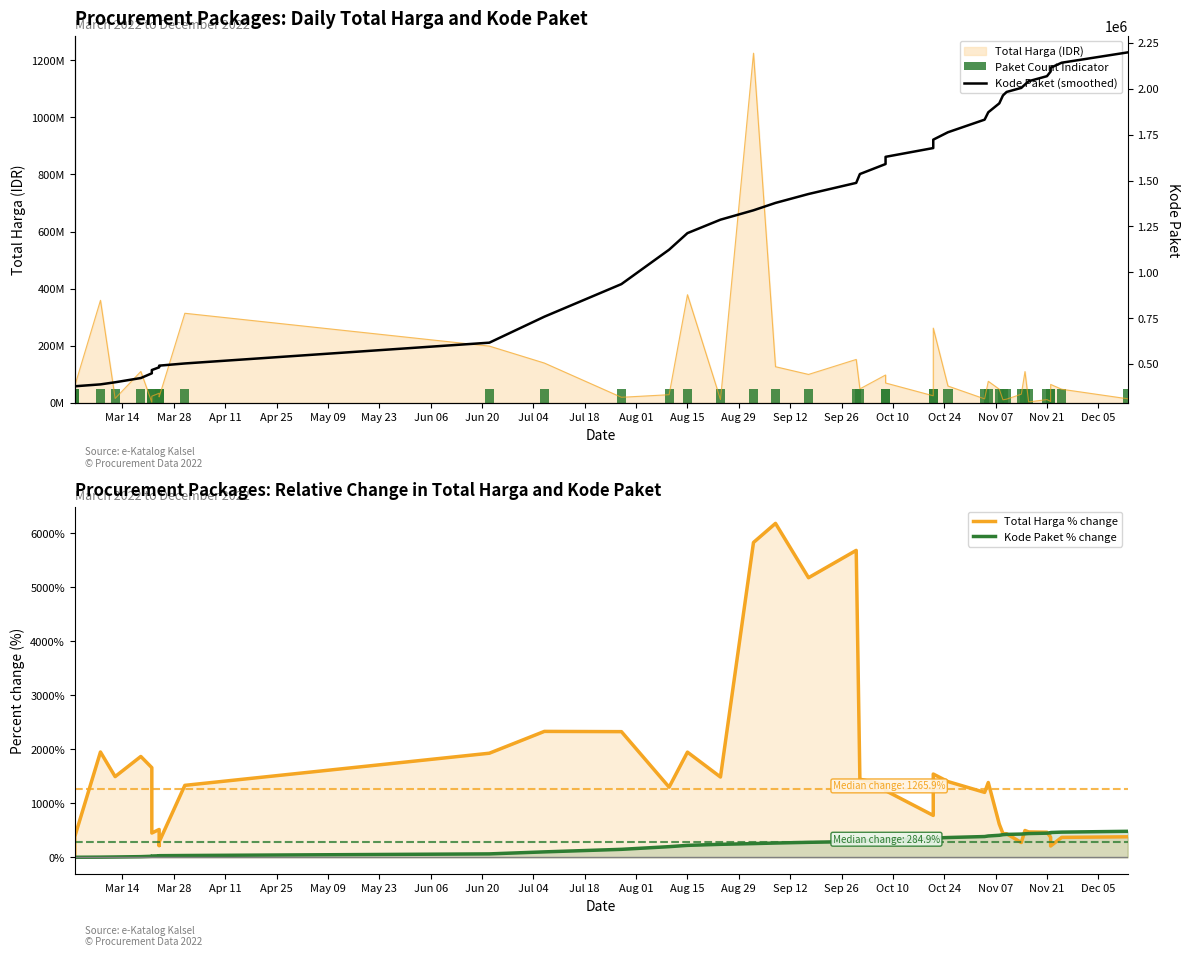

Between Mar 14 and Sep 26, which series saw the biggest shift?

Kode Paket (smoothed)